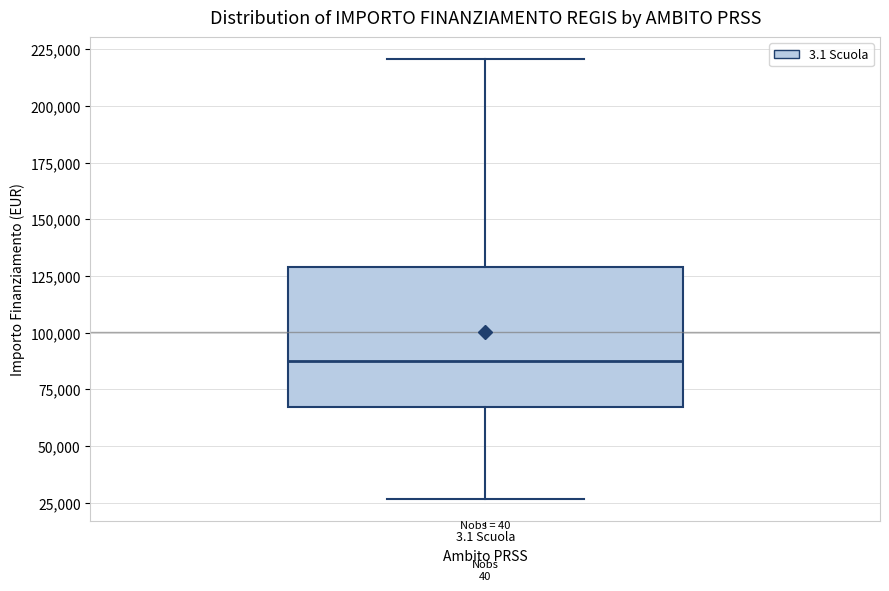

Where does the lower whisker of the box for 3.1 Scuola end on the y-axis? The values are not printed on the chart, so give them approximately, as read against the axis.

25000